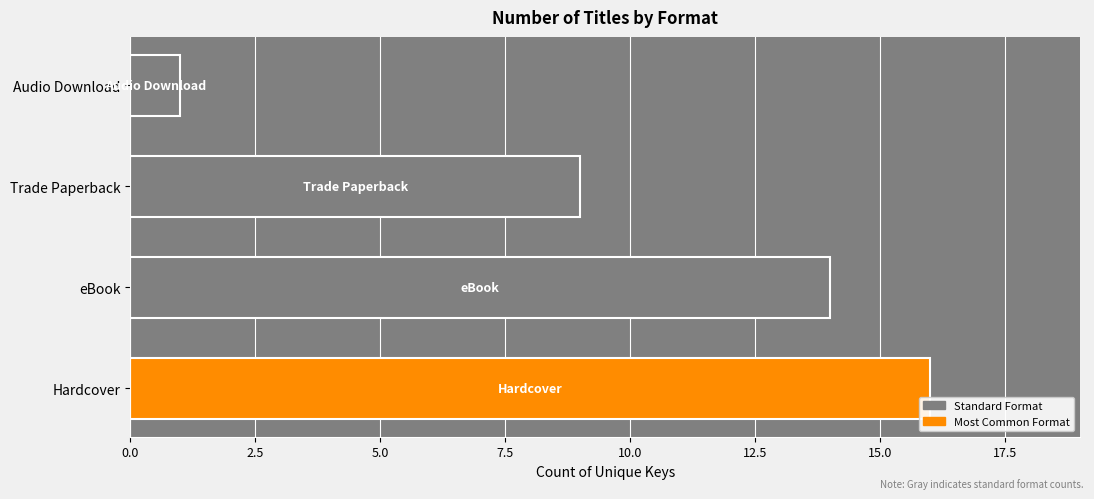

Reading bottom to top, list all the values displayed in this chart.

Hardcover=16	eBook=14	Trade Paperback=9	Audio Download=1